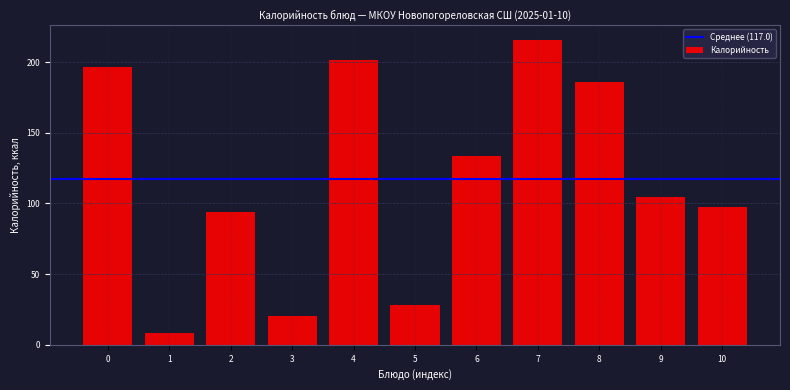

Reading left to right, what are all the values shown in this chart?

0=196.8	1=8.6	2=93.8	3=20.2	4=201.5	5=28.3	6=133.3	7=215.7	8=186.3	9=104.4	10=97.8